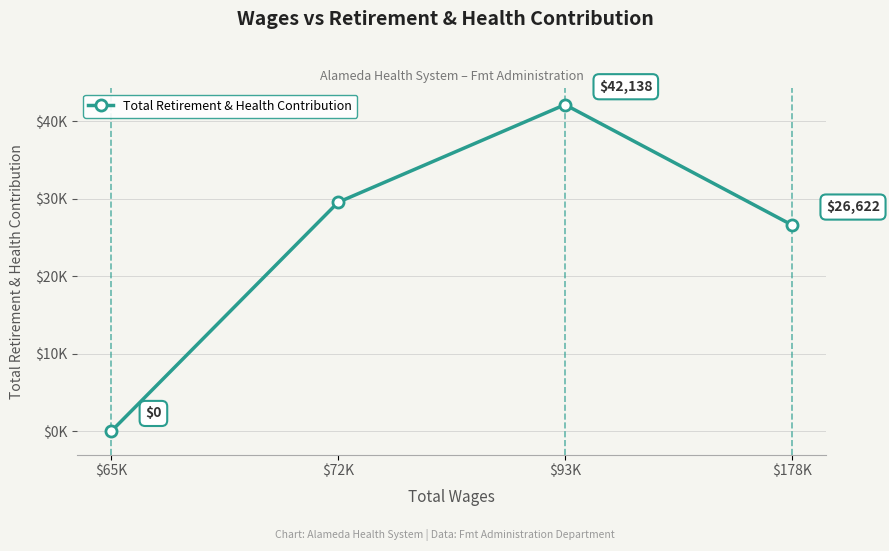

Reading left to right, list all the values displayed in this chart.

0	29545	42138	26622